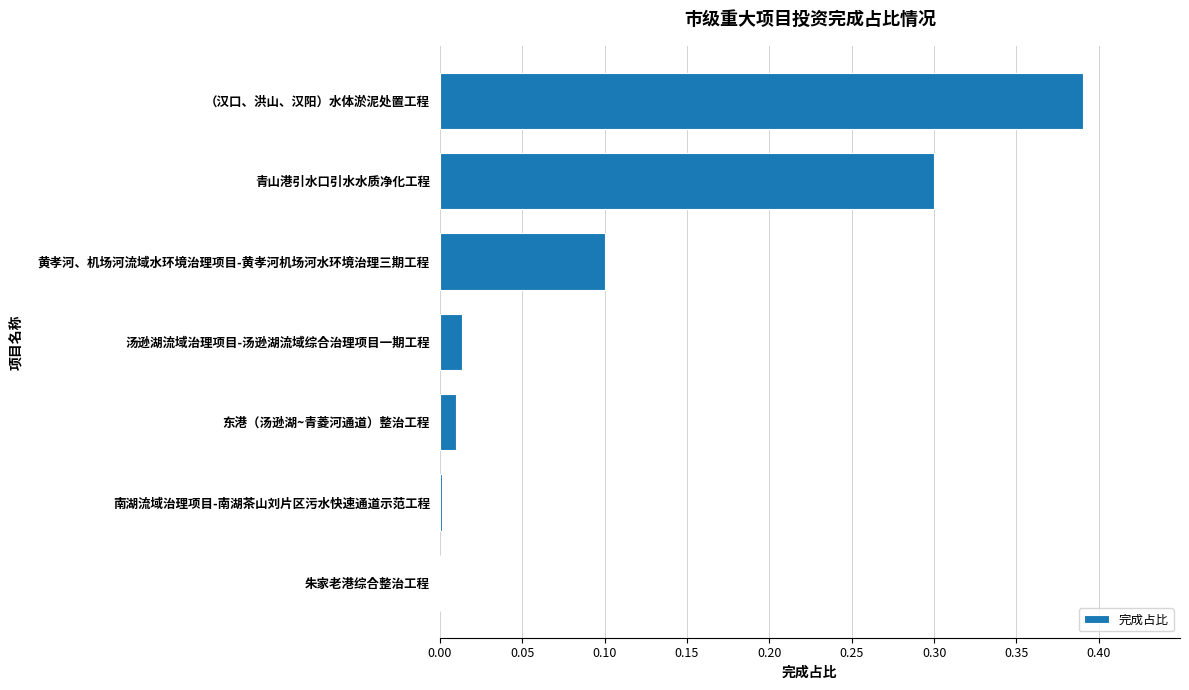

What is the change in value from 东港（汤逊湖~青菱河通道）整治工程 to 黄孝河、机场河流域水环境治理项目-黄孝河机场河水环境治理三期工程?

+0.1